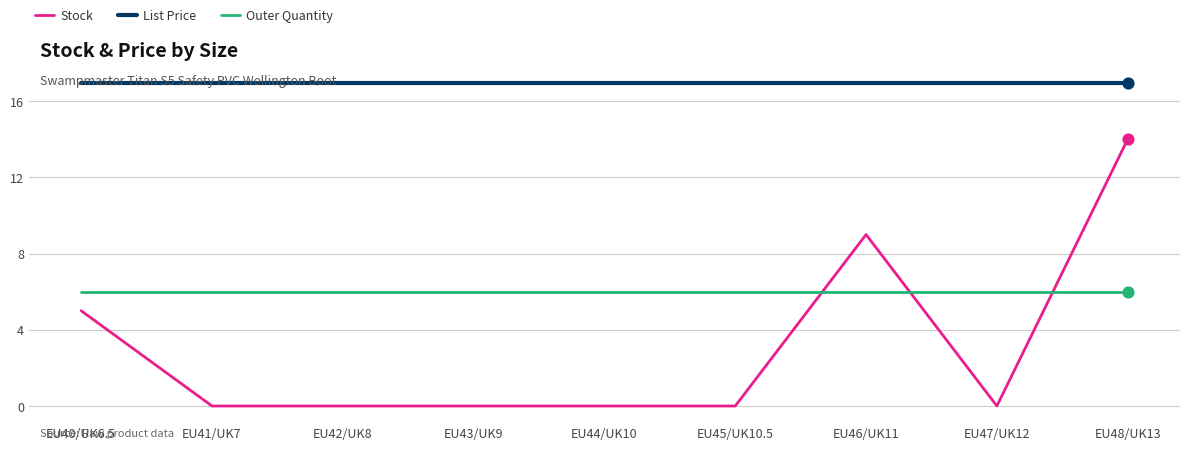

At which category is the sum across all series the highest?

EU48/UK13